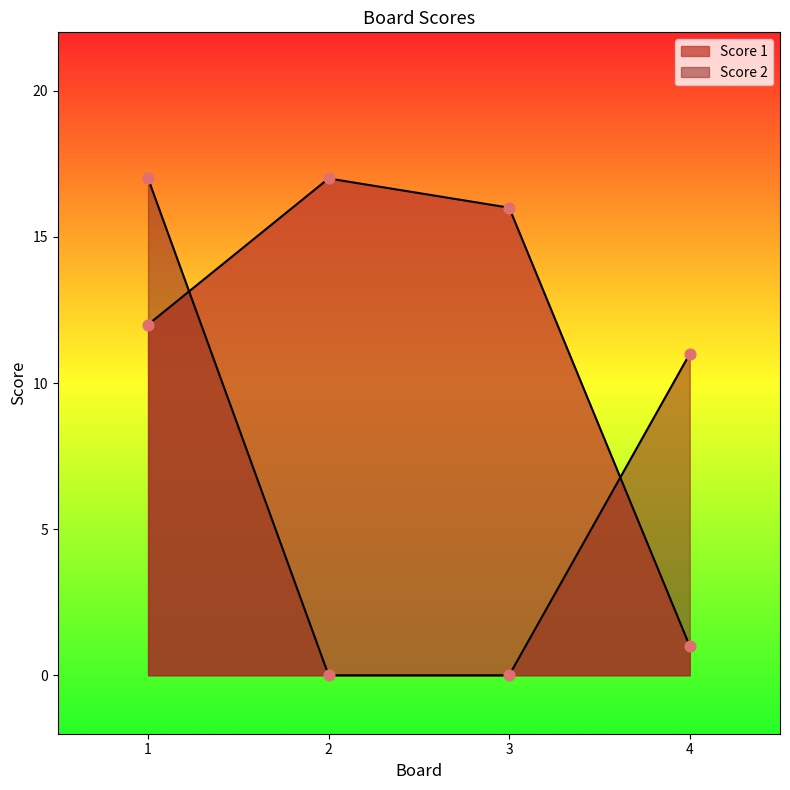

What are all the series names shown in the legend?

Score 1, Score 2